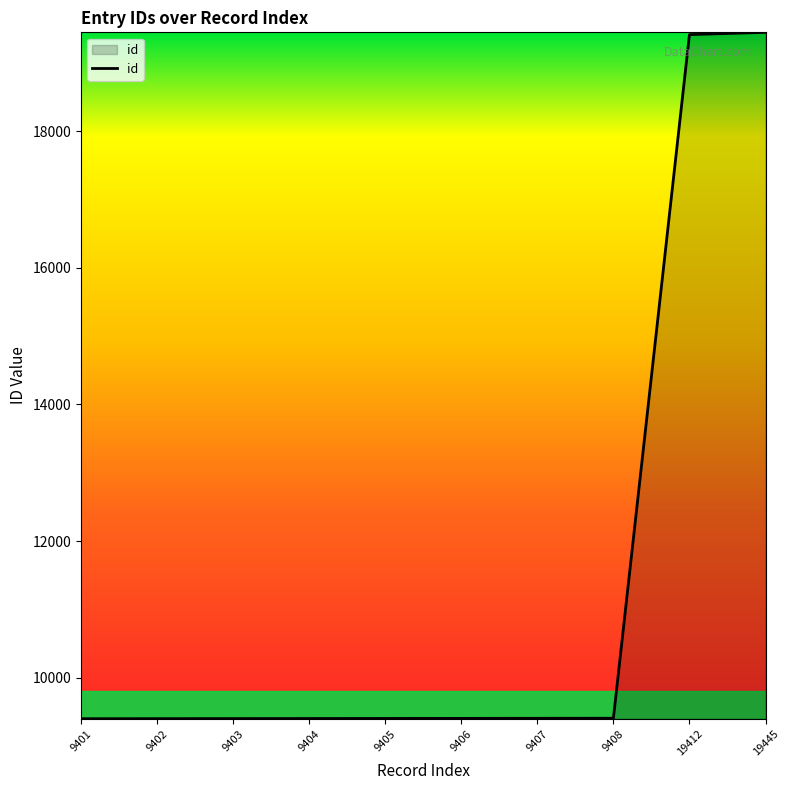

What is the difference between the second highest and minimum values?

10011